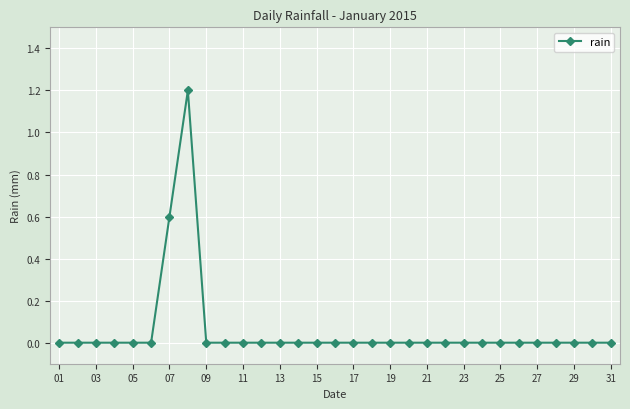

True or false: the data has more than 0 interior local peaks.

True